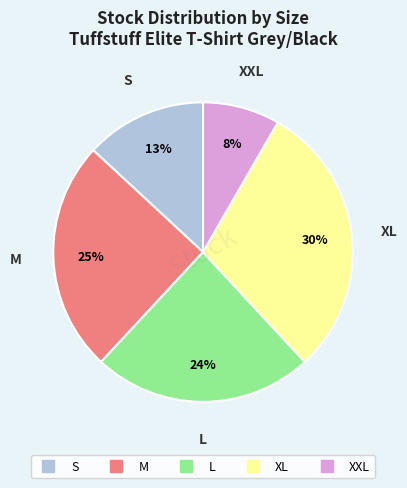

Does XXL account for over 50% of the chart?

No